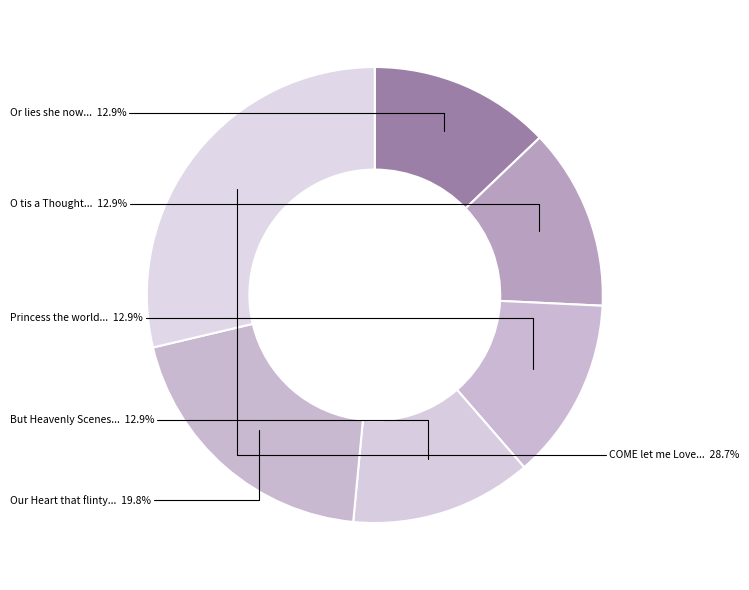

To the nearest percent, what is the difference between the largest and smallest slice percentages?

16%